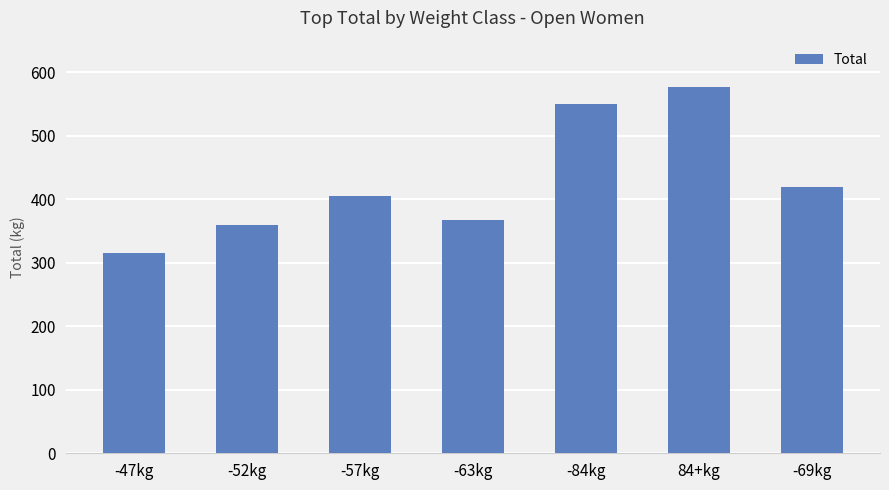

Approximately how many times larger is the value at -69kg compared to -63kg?

1.1